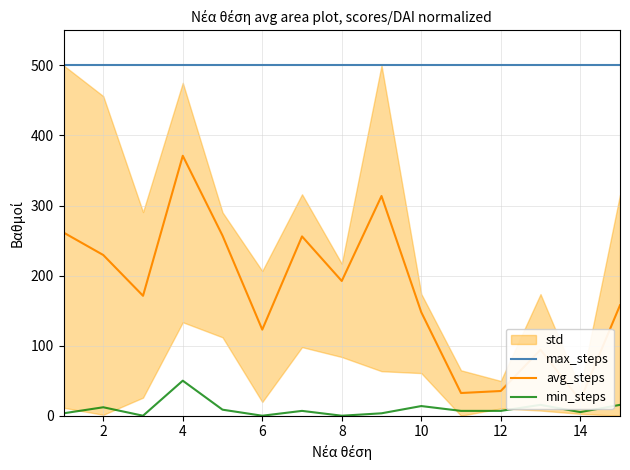

Reading left to right, extract all data points from this chart.

max_steps: 500.0	500.0	500.0	500.0	500.0	500.0	500.0	500.0	500.0	500.0	500.0	500.0	500.0	500.0	500.0
avg_steps: 261.4	229.3	171.1	371.0	257.0	122.9	255.9	192.3	313.6	147.8	32.4	35.3	94.2	22.1	157.7
min_steps: 3.4	12.1	0.0	50.0	8.6	0.0	6.9	0.0	3.4	13.8	6.9	6.9	15.5	5.2	15.5